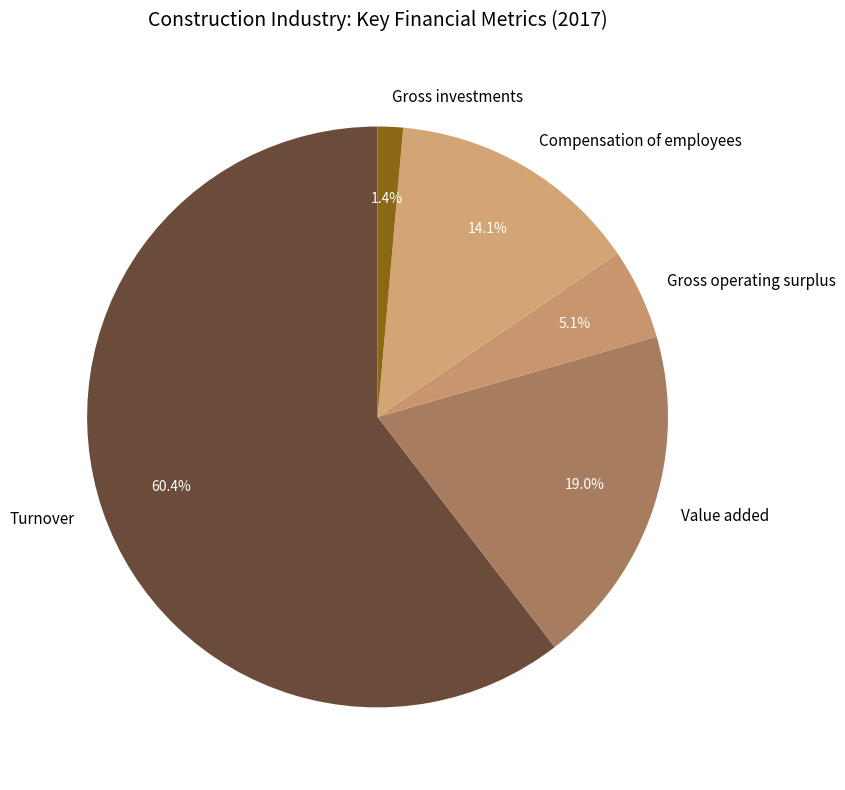

The Gross investments slice represents 1% of the pie. True or false?

True